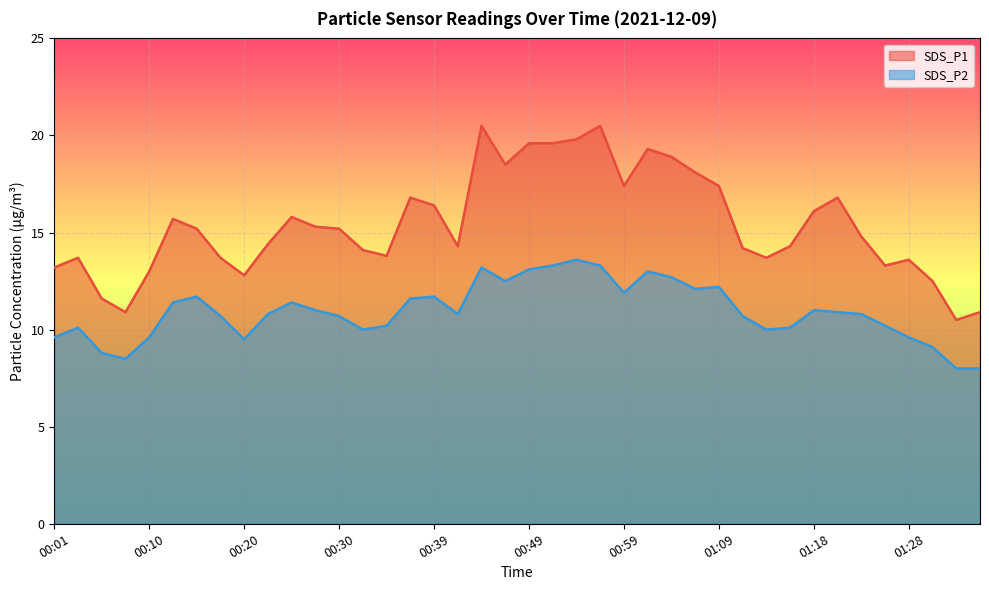

What is the greatest value displayed?

20.5